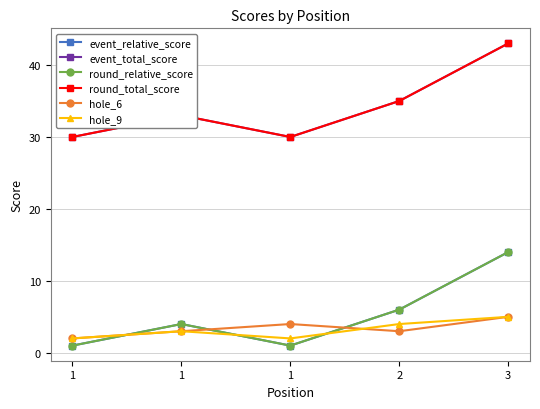

How many lines are shown in the chart?

6